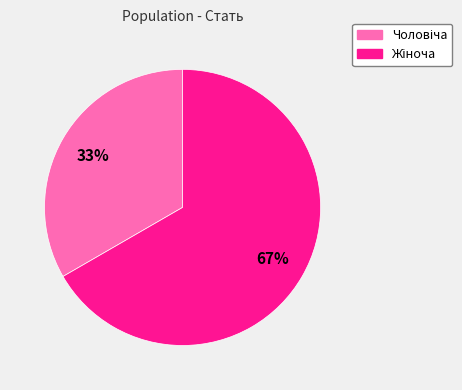

Is there any slice that represents more than half of the pie?

Yes